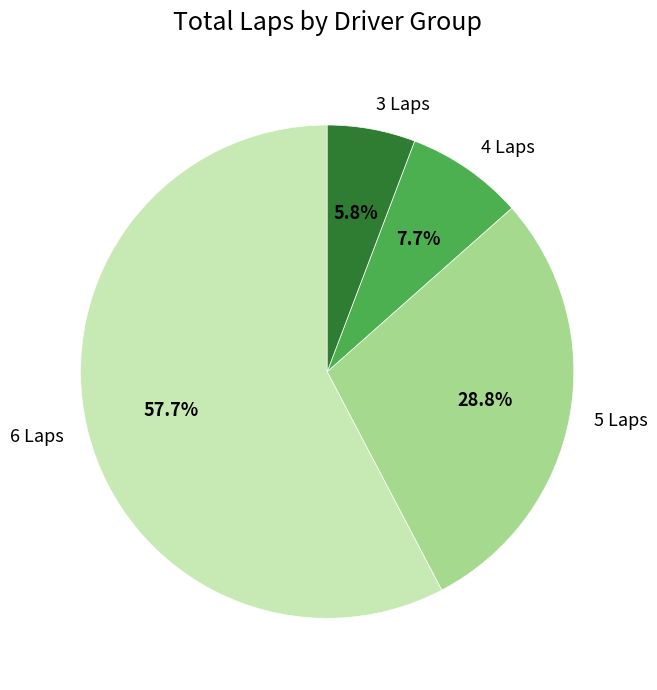

Does any single category account for the majority?

Yes